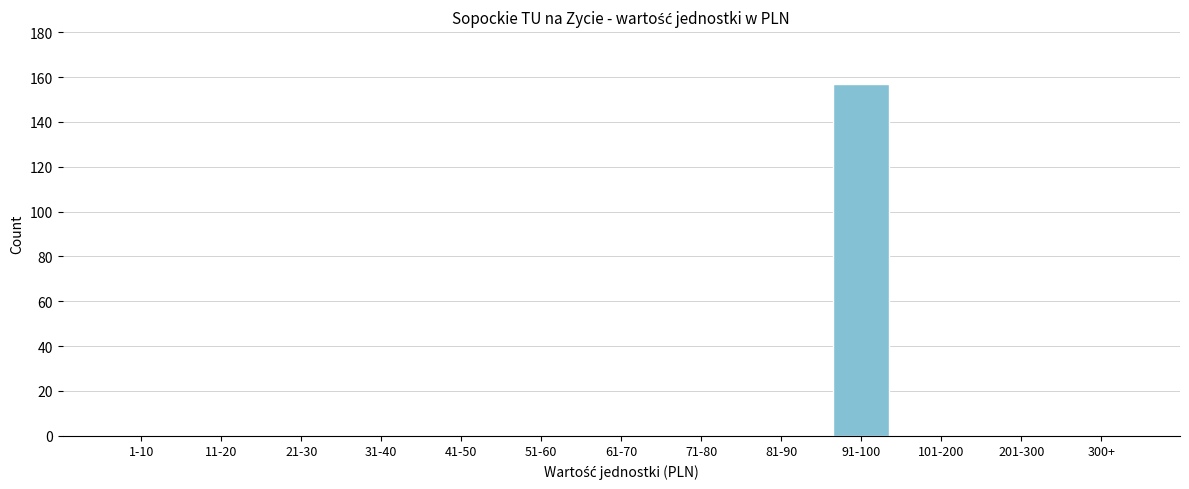

Reading right to left, what are all the values shown in this chart?

300+=0	201-300=0	101-200=0	91-100=157	81-90=0	71-80=0	61-70=0	51-60=0	41-50=0	31-40=0	21-30=0	11-20=0	1-10=0